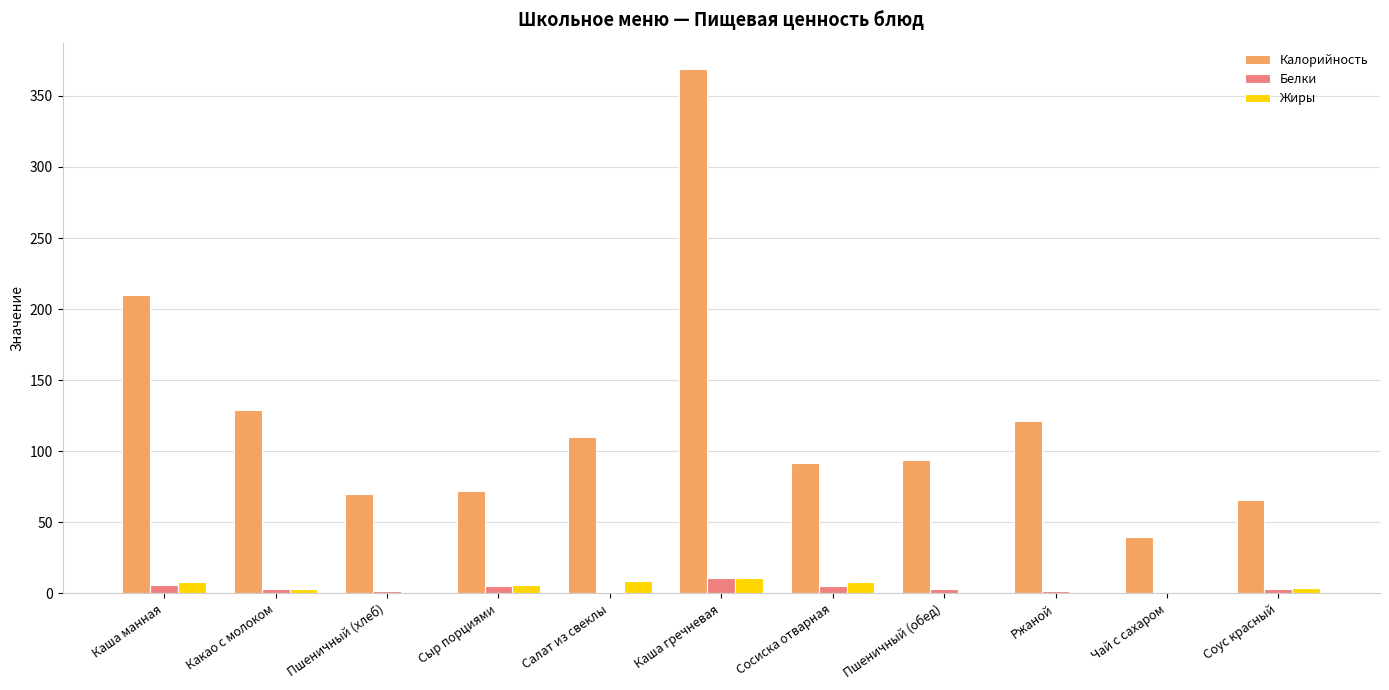

Between Каша манная and Какао с молоком, which series saw the biggest shift?

Калорийность